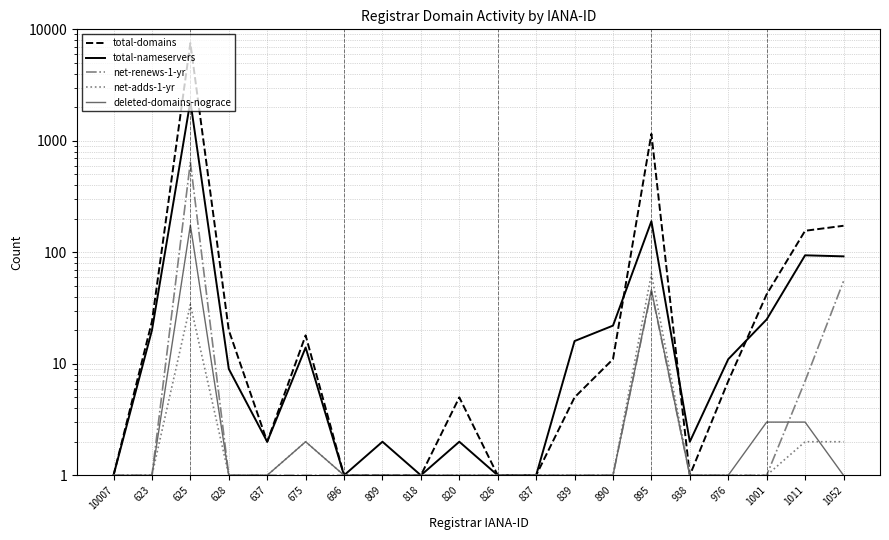

What is the spread (max minus min) of values at 938?

1